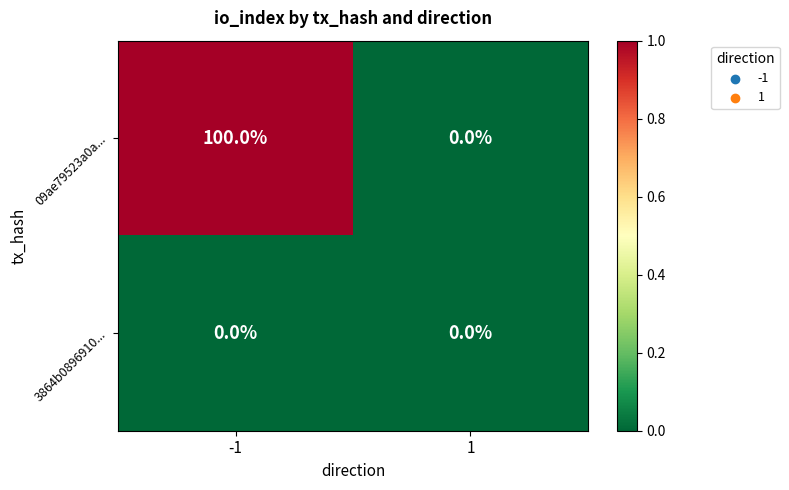

Rank the series by their maximum value, from lowest to highest.

3864b0896910..., 09ae79523a0a...